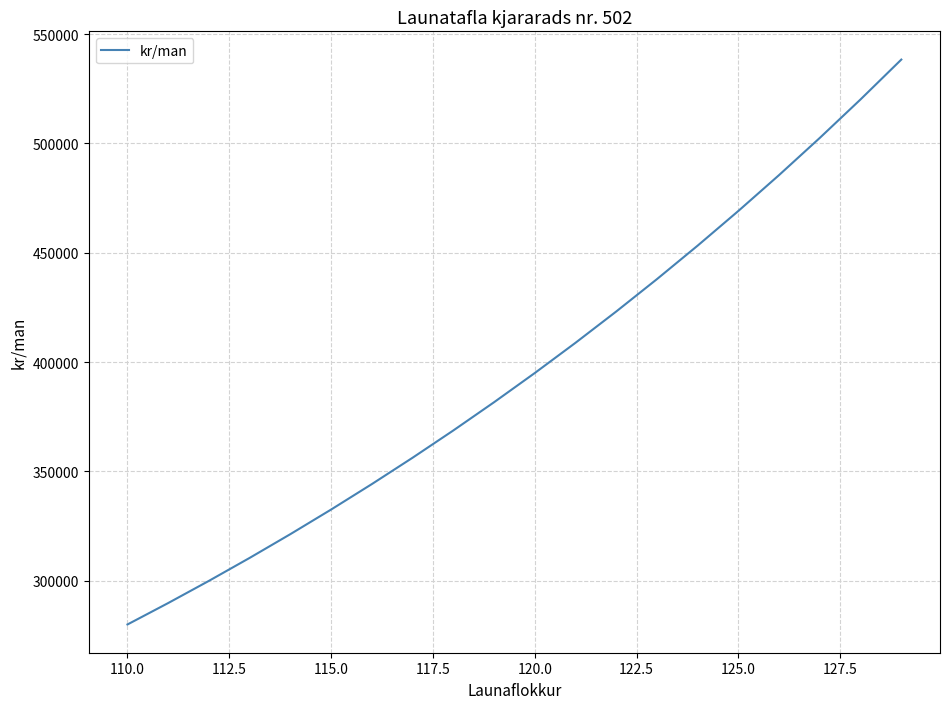

What is the minimum value shown in the chart?

280009.2